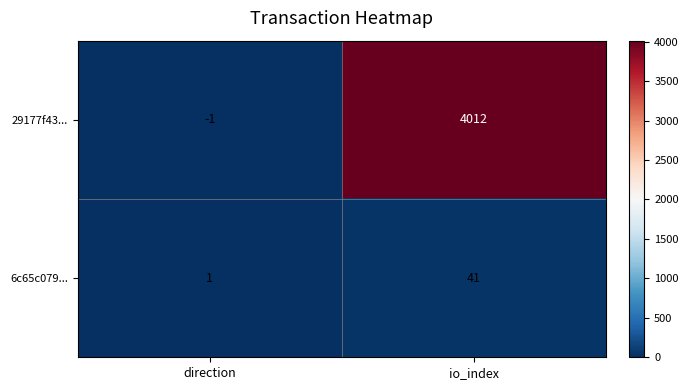

At which label does 29177f43... reach its minimum?

direction